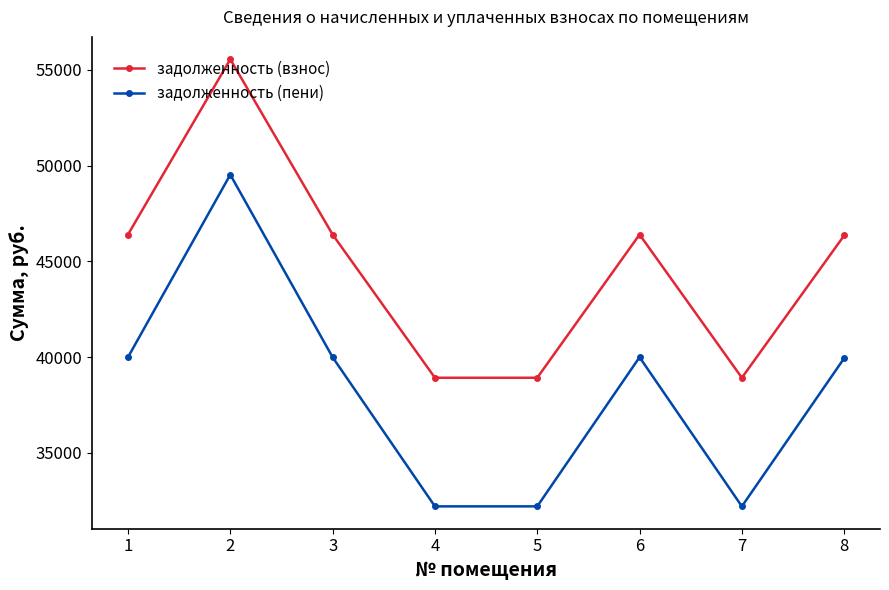

How many interior local peaks does the задолженность (взнос) series have?

2